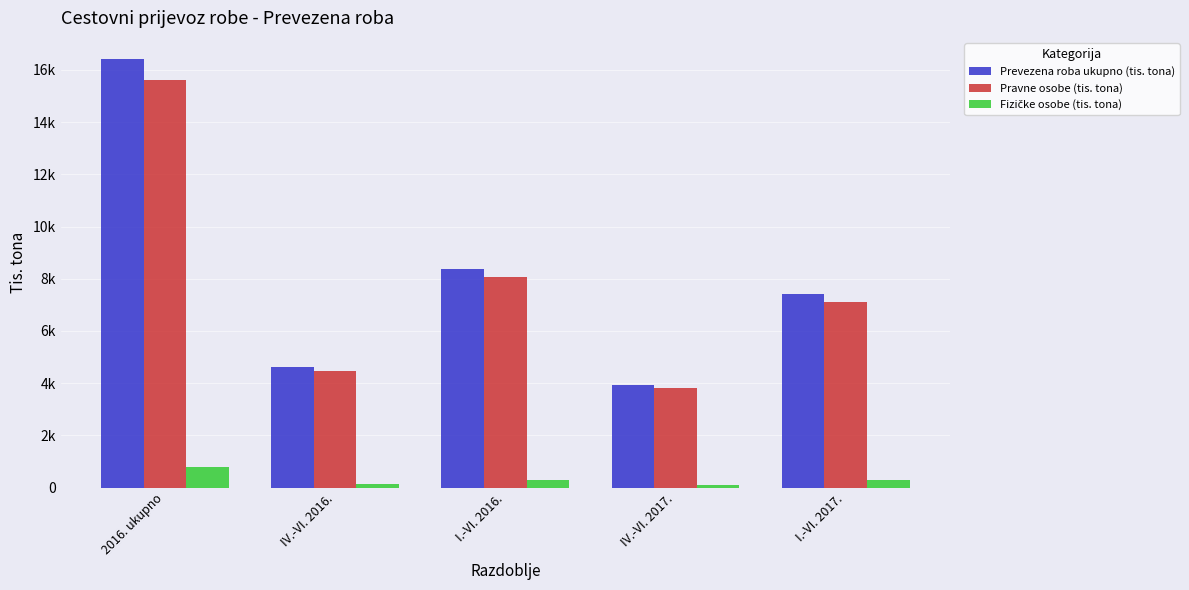

What is the maximum value for Fizičke osobe (tis. tona)?

800